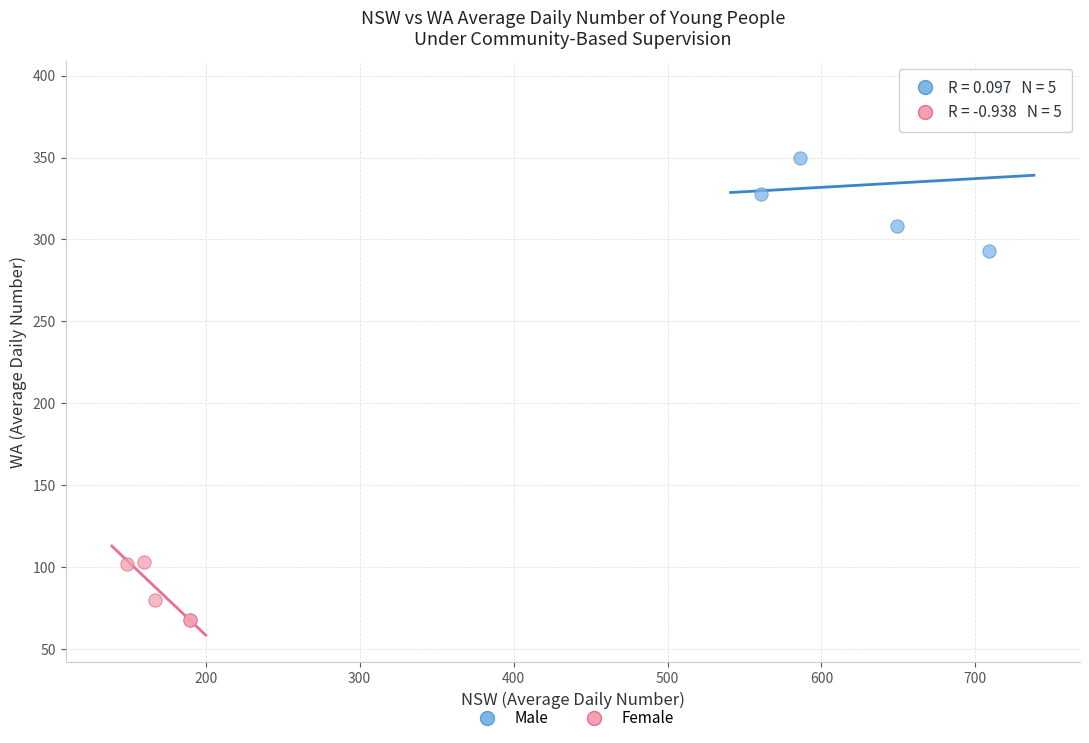

Which series has the largest Y range (max minus min)?

Male